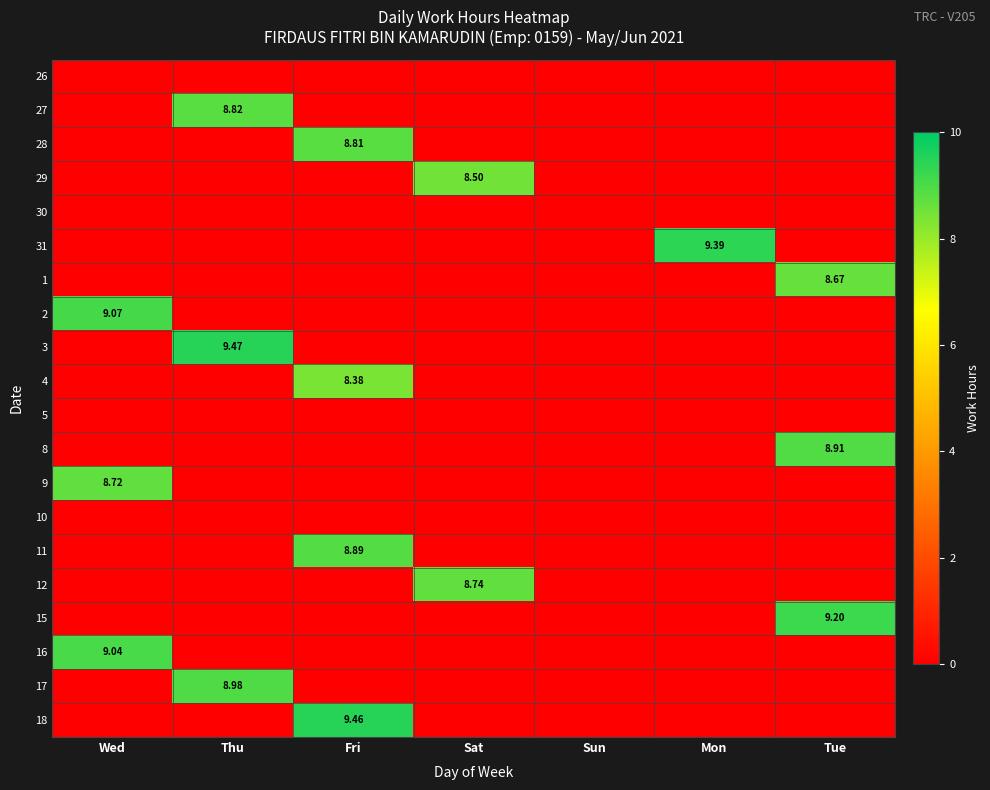

Which series changed the most between Wed and Mon?

31